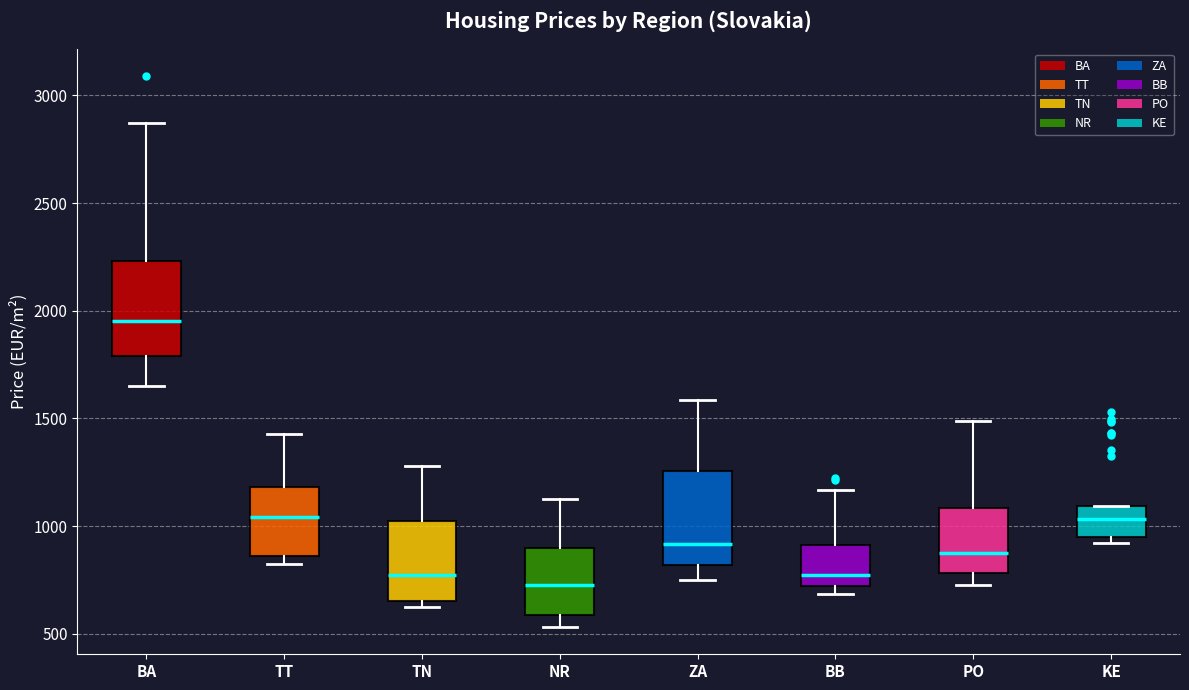

Reading left to right, read every box against the y-axis: the position of its median line, the range the box covers, and the ends of its whiskers. The values are not printed on the chart, so give them approximately, as read against the axis.

BA: median 1950, box 1800 to 2250, whiskers 1650 to 2850
TT: median 1050, box 850 to 1200, whiskers 800 to 1450
TN: median 750, box 650 to 1000, whiskers 650 (just below the box's lower edge) to 1300
NR: median 700, box 600 to 900, whiskers 550 to 1150
ZA: median 900, box 800 to 1250, whiskers 750 to 1600
BB: median 750, box 700 to 900, whiskers 700 (just below the box's lower edge) to 1150
PO: median 850, box 800 to 1100, whiskers 750 to 1500
KE: median 1050, box 950 to 1100, whiskers 900 to 1100